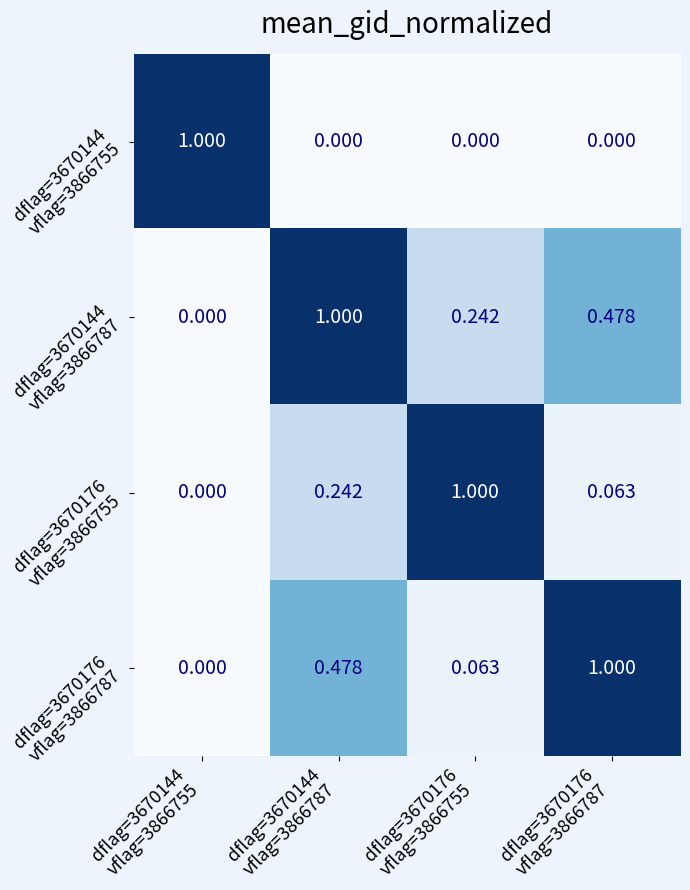

What is the total value across all series at dflag=3670144
vflag=3866787?

1.7